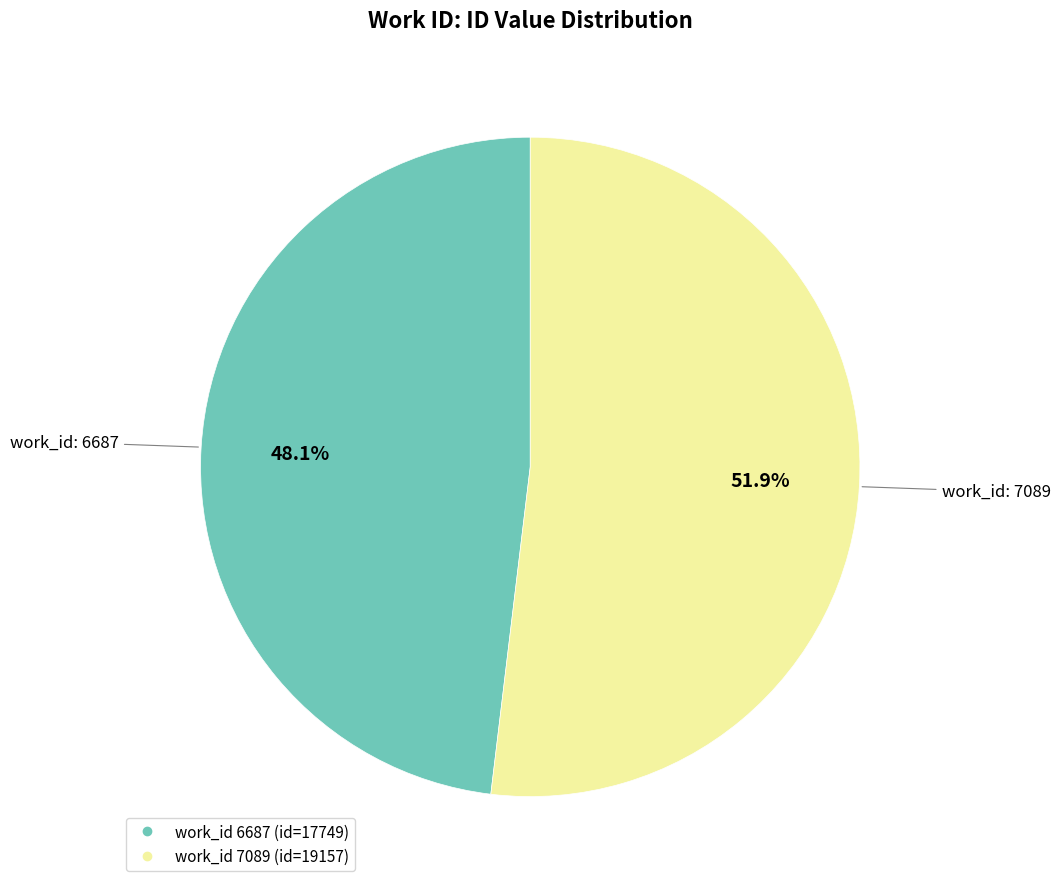

Is there a majority slice in this chart?

Yes